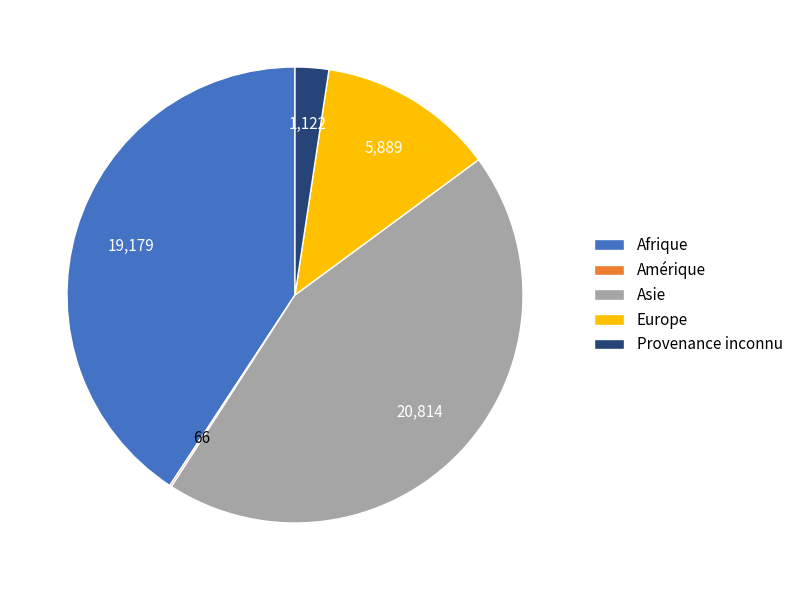

Is the sum of Asie and Europe greater than half?

Yes